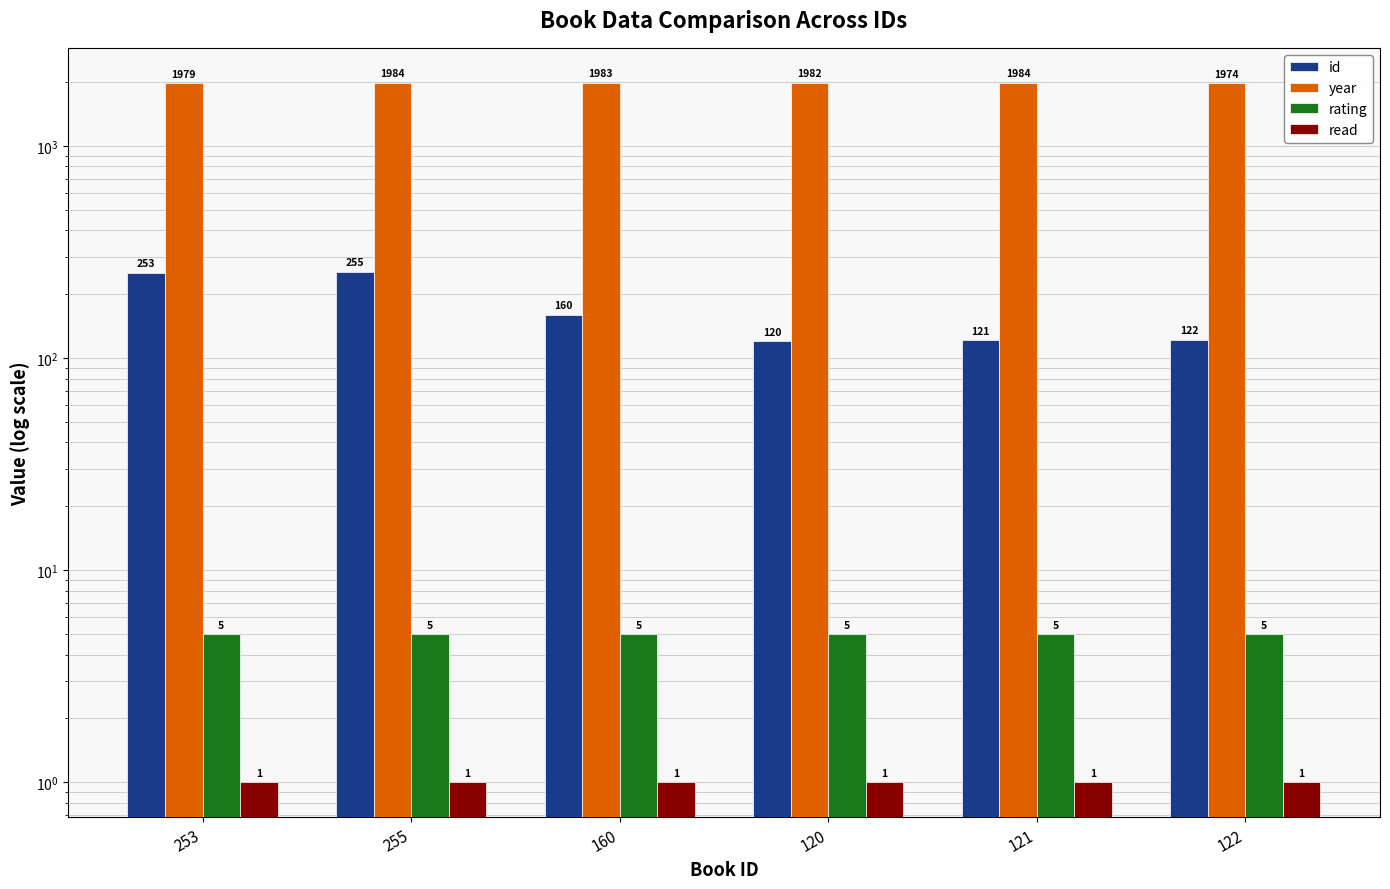

At how many categories does at least one series exceed 235?

6